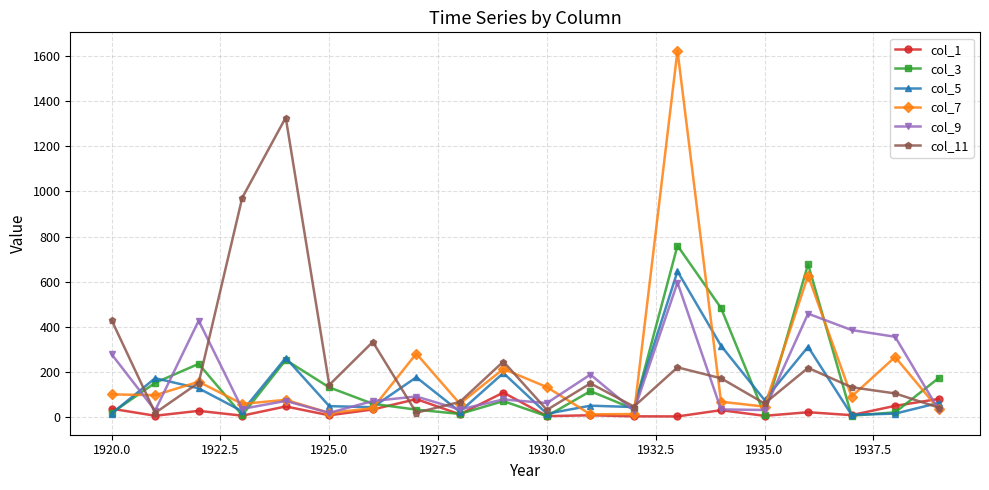

What is the maximum value shown in the chart?

1624.8